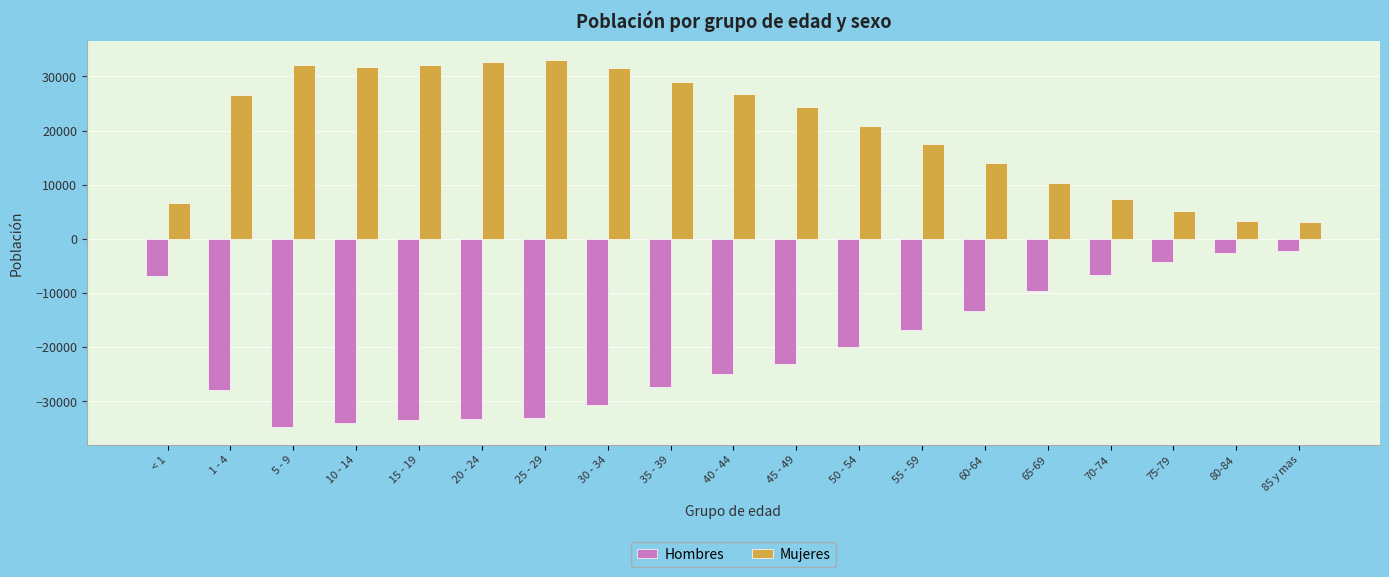

Rank the series at 65-69 from lowest to highest value.

Hombres, Mujeres